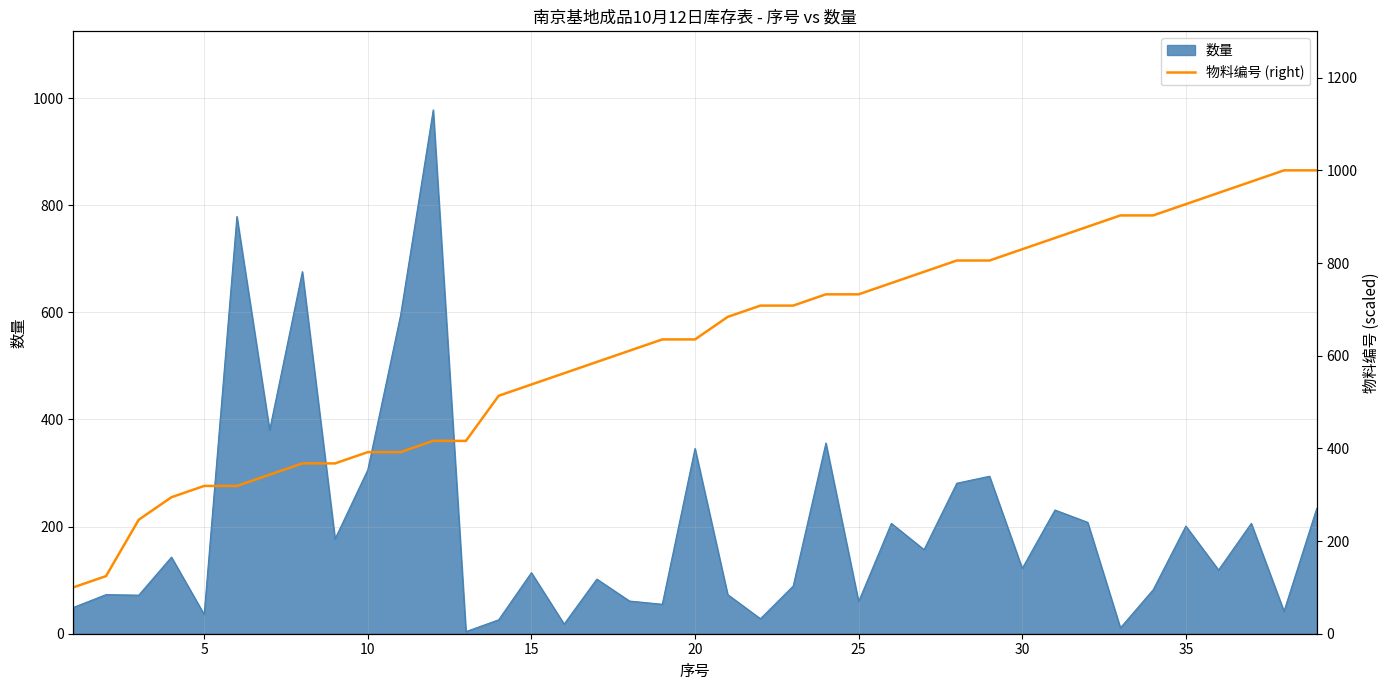

How many values are below 635?

18